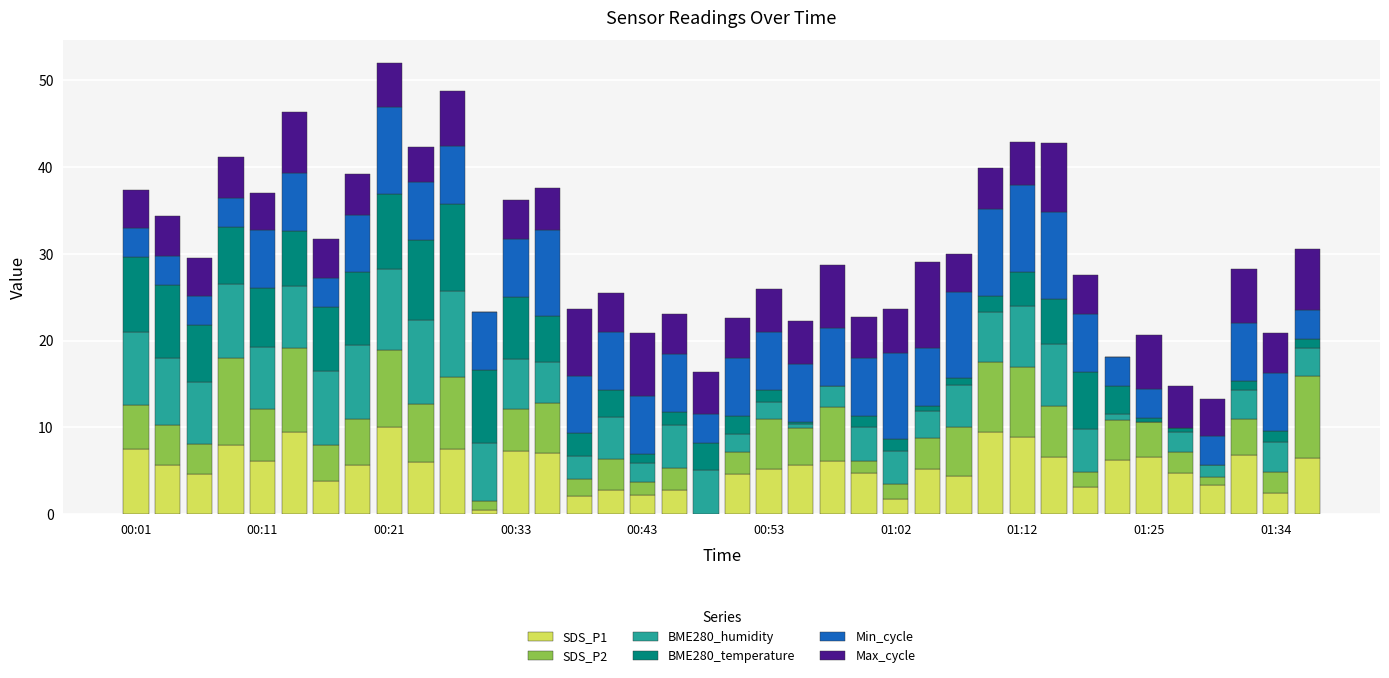

How many series are shown in this chart?

6